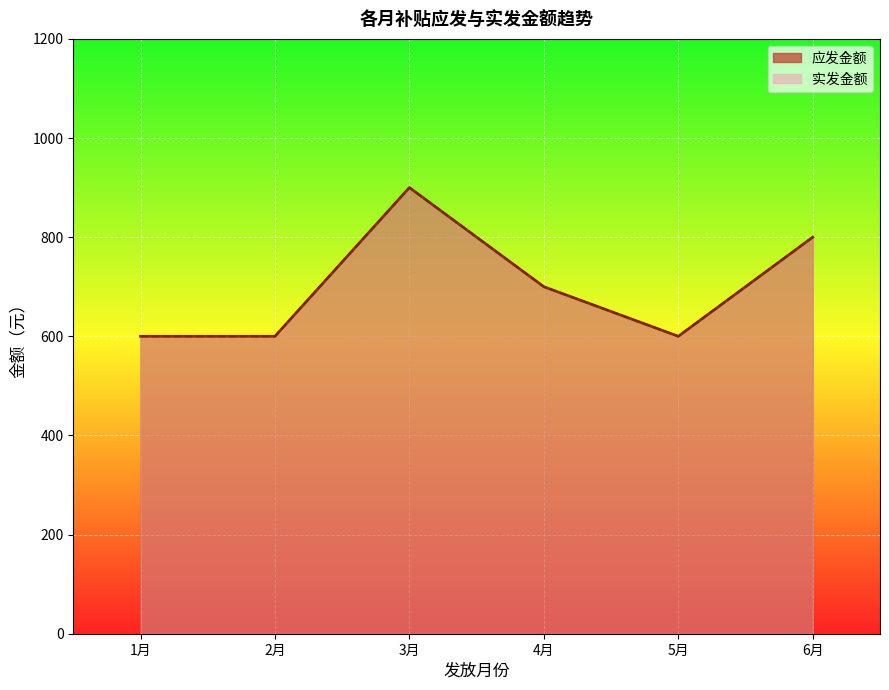

True or false: 应发金额 and 实发金额 cross at least once.

False